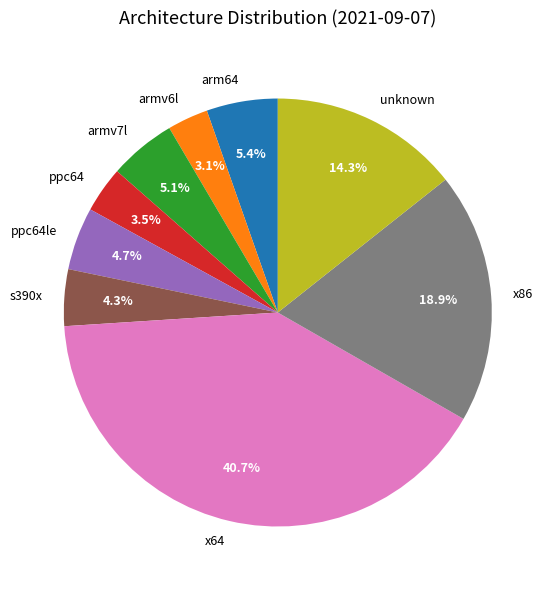

Count the number of slices in the pie.

9